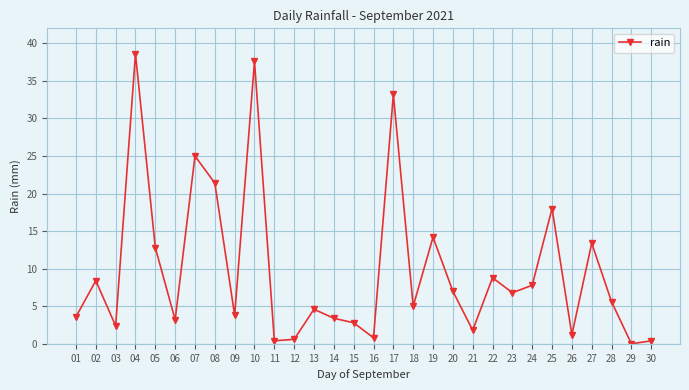

What is the change in value from 06 to 17?

+30.0